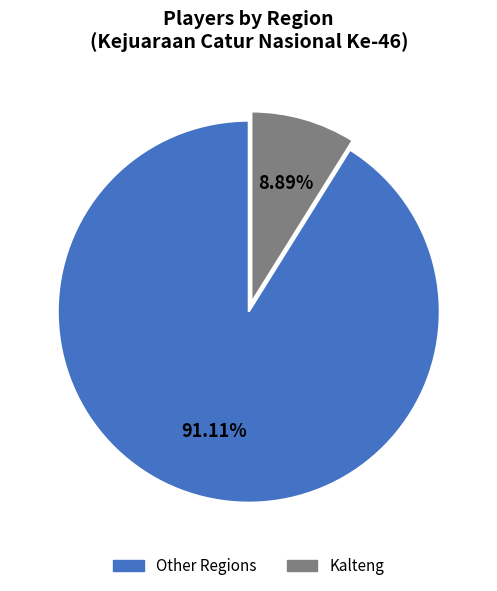

Is there any slice that represents more than half of the pie?

Yes